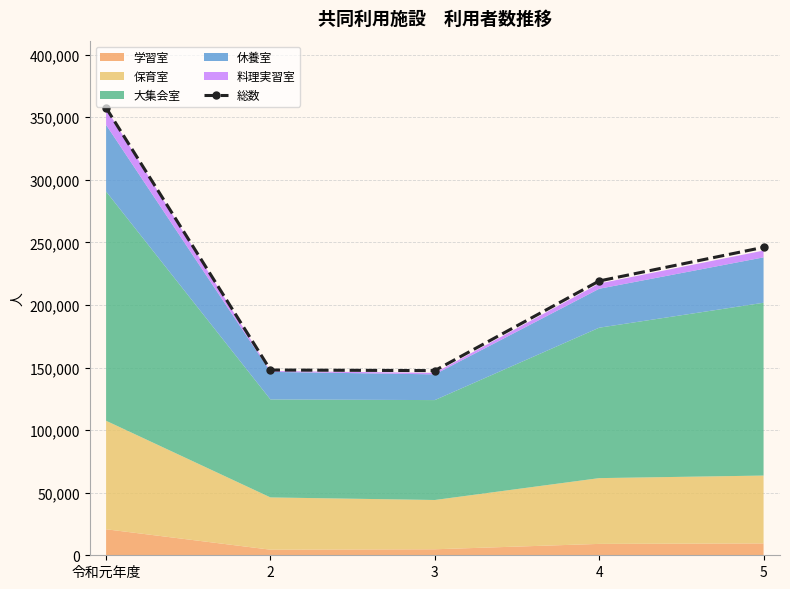

How many lines are shown in the chart?

1